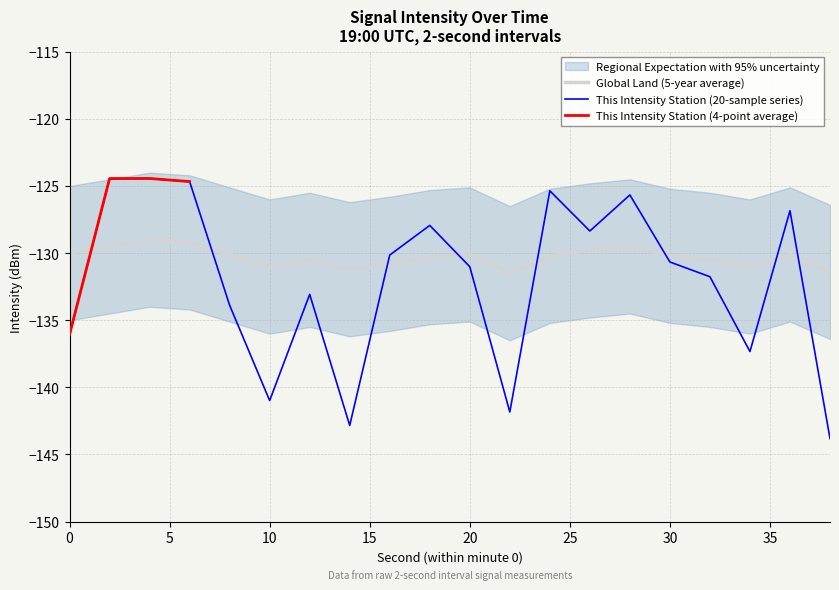

What is the highest value of the Global Land (5-year average) series?

-129.0